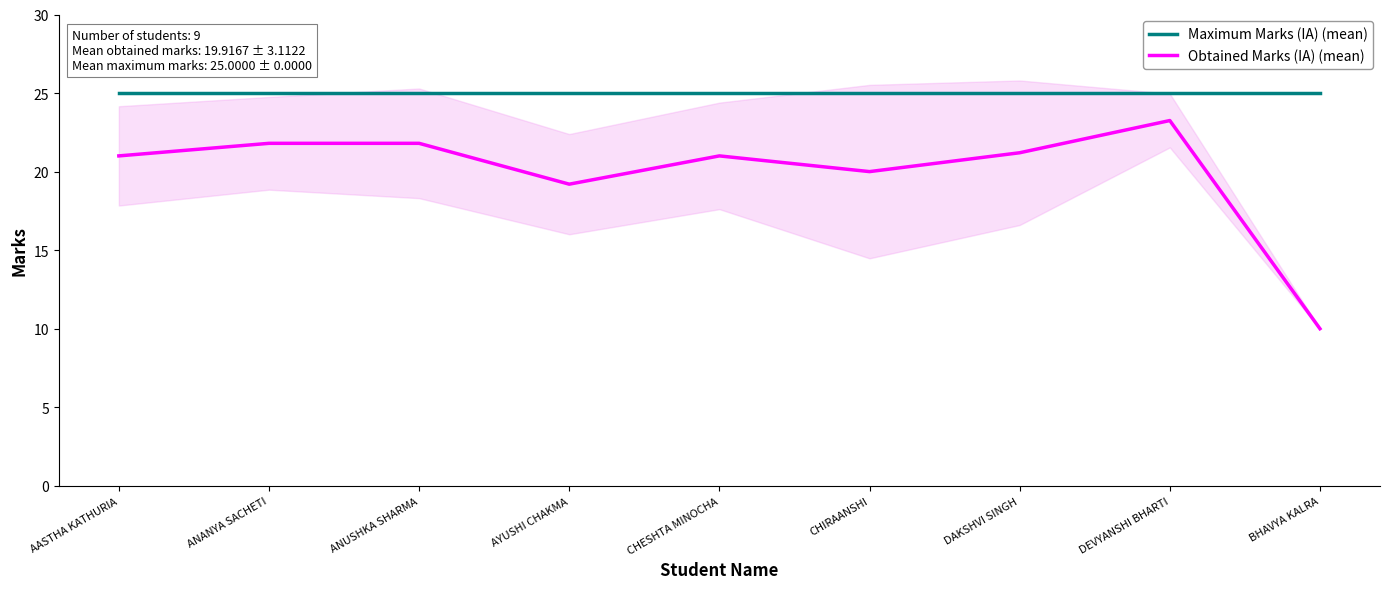

Reading left to right, transcribe all the data shown in this chart.

Maximum Marks (IA) (mean): AASTHA KATHURIA=25.0	ANANYA SACHETI=25.0	ANUSHKA SHARMA=25.0	AYUSHI CHAKMA=25.0	CHESHTA MINOCHA=25.0	CHIRAANSHI=25.0	DAKSHVI SINGH=25.0	DEVYANSHI BHARTI=25.0	BHAVYA KALRA=25.0
Obtained Marks (IA) (mean): AASTHA KATHURIA=21.0	ANANYA SACHETI=21.8	ANUSHKA SHARMA=21.8	AYUSHI CHAKMA=19.2	CHESHTA MINOCHA=21.0	CHIRAANSHI=20.0	DAKSHVI SINGH=21.2	DEVYANSHI BHARTI=23.2	BHAVYA KALRA=10.0